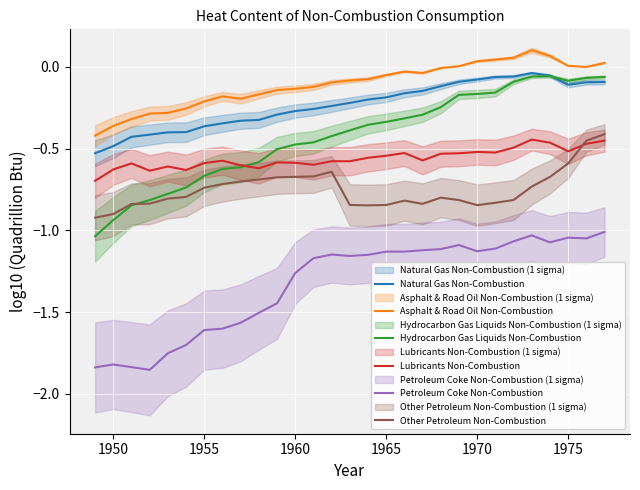

How many data points does each series have?

29